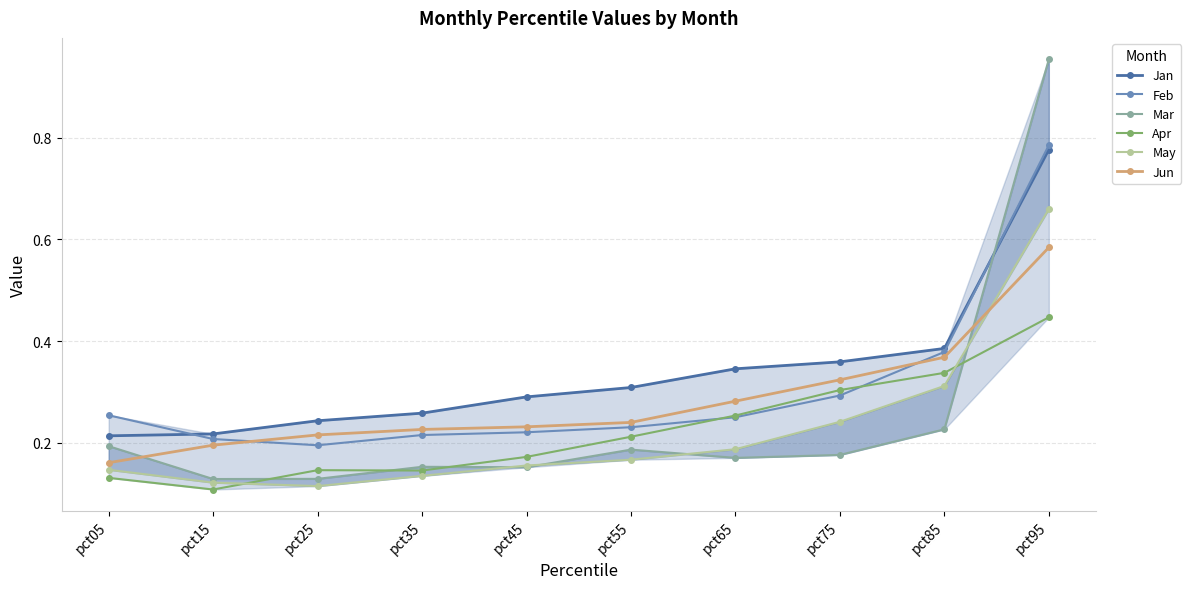

Rank the series by their maximum value, from lowest to highest.

Apr, Jun, May, Jan, Feb, Mar